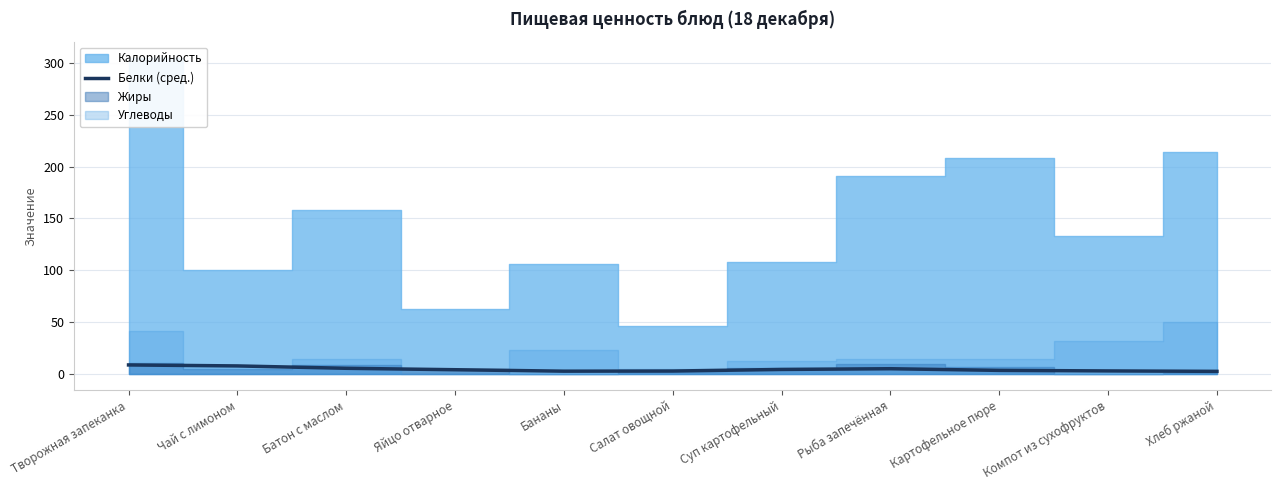

What is the label of the 1st point from the left?

Творожная запеканка